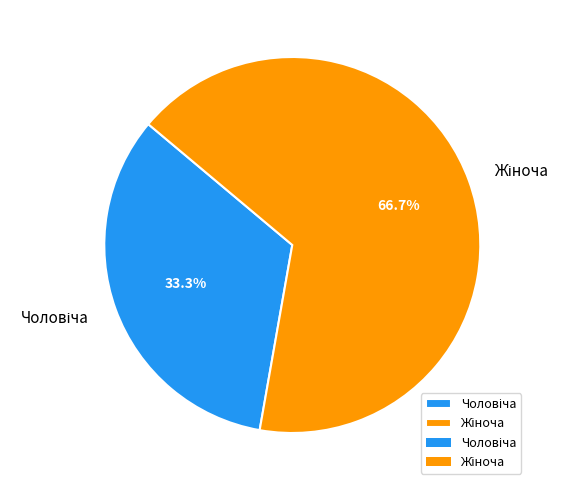

Is there a majority slice in this chart?

Yes